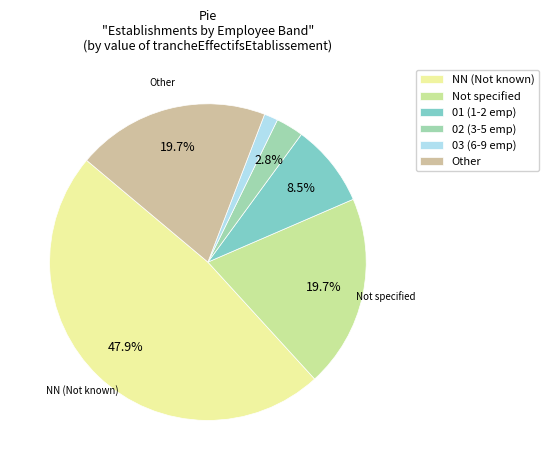

Which has a higher value, 03 (6-9 emp) or 02 (3-5 emp)?

02 (3-5 emp)